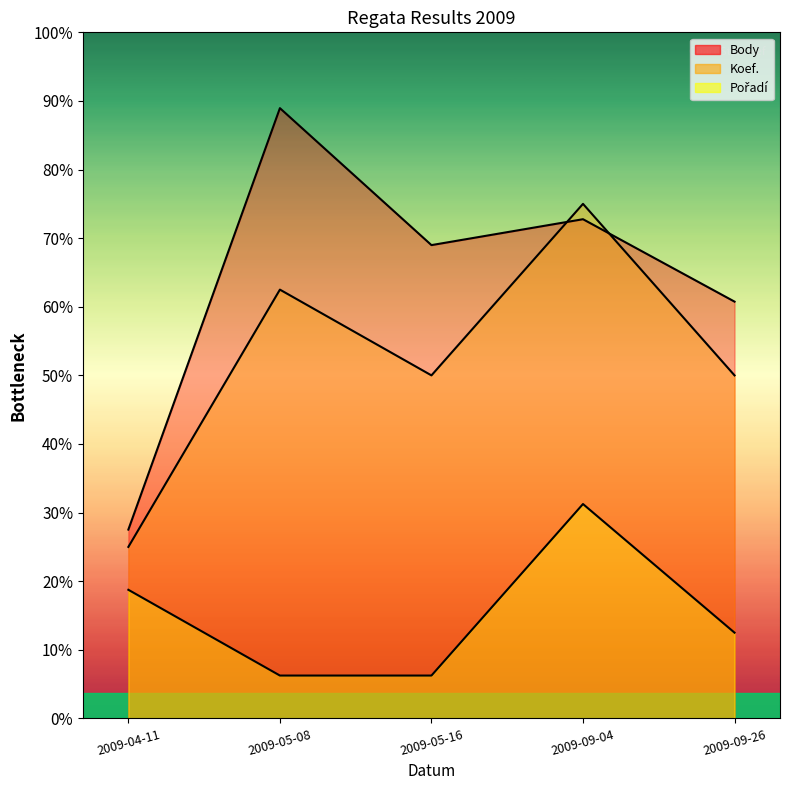

Which series has the widest spread of values?

Body